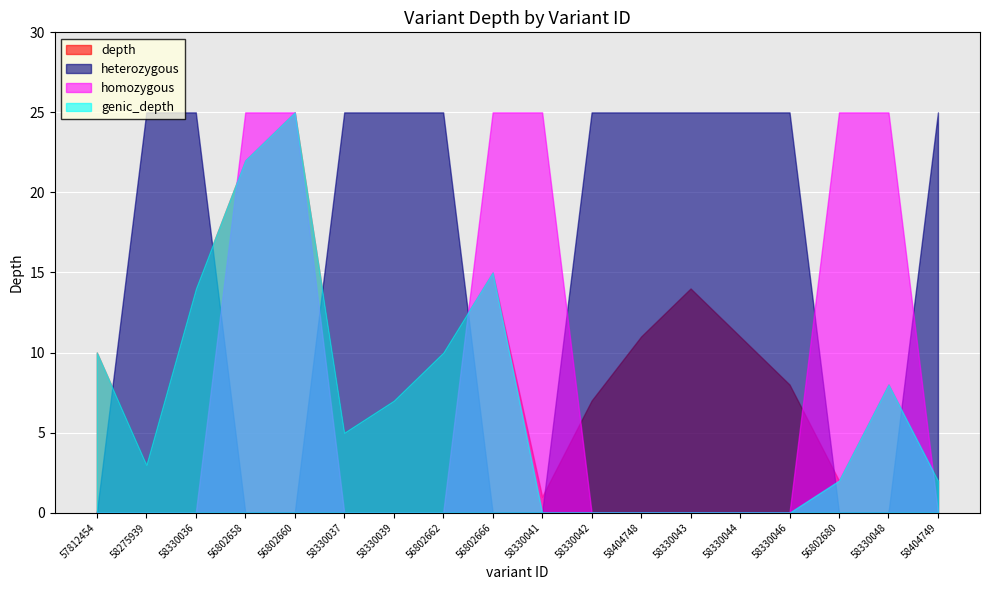

Which label corresponds to the largest value in the chart?

56802660